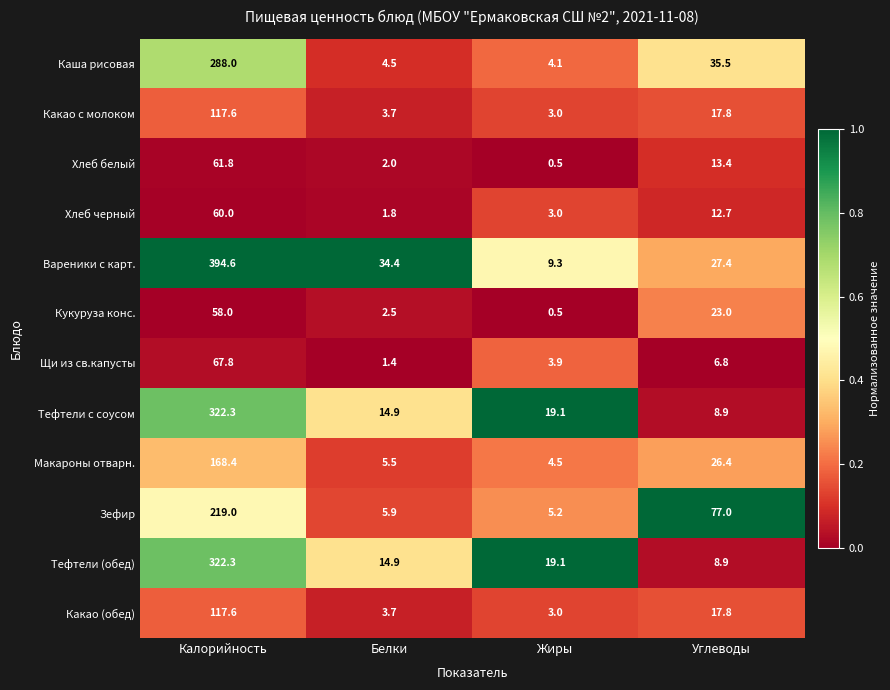

True or false: Тефтели с соусом has a value of 14.9 at Белки.

True